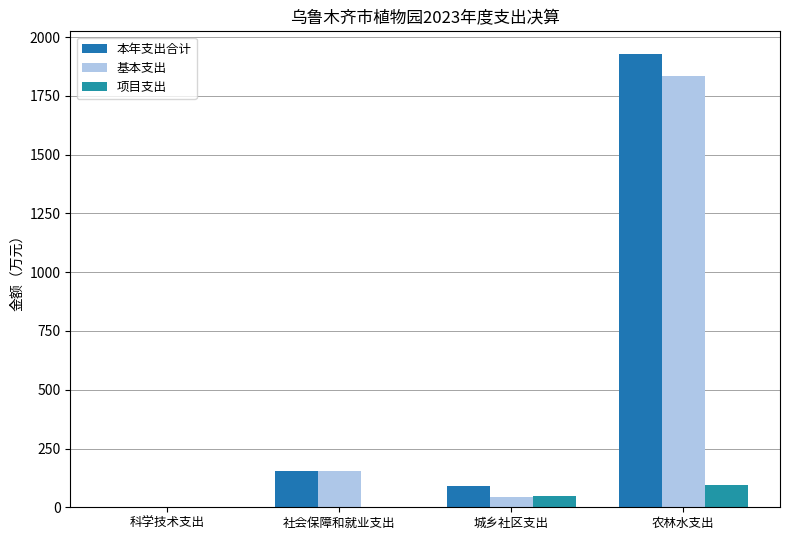

How many data points does each series have?

4